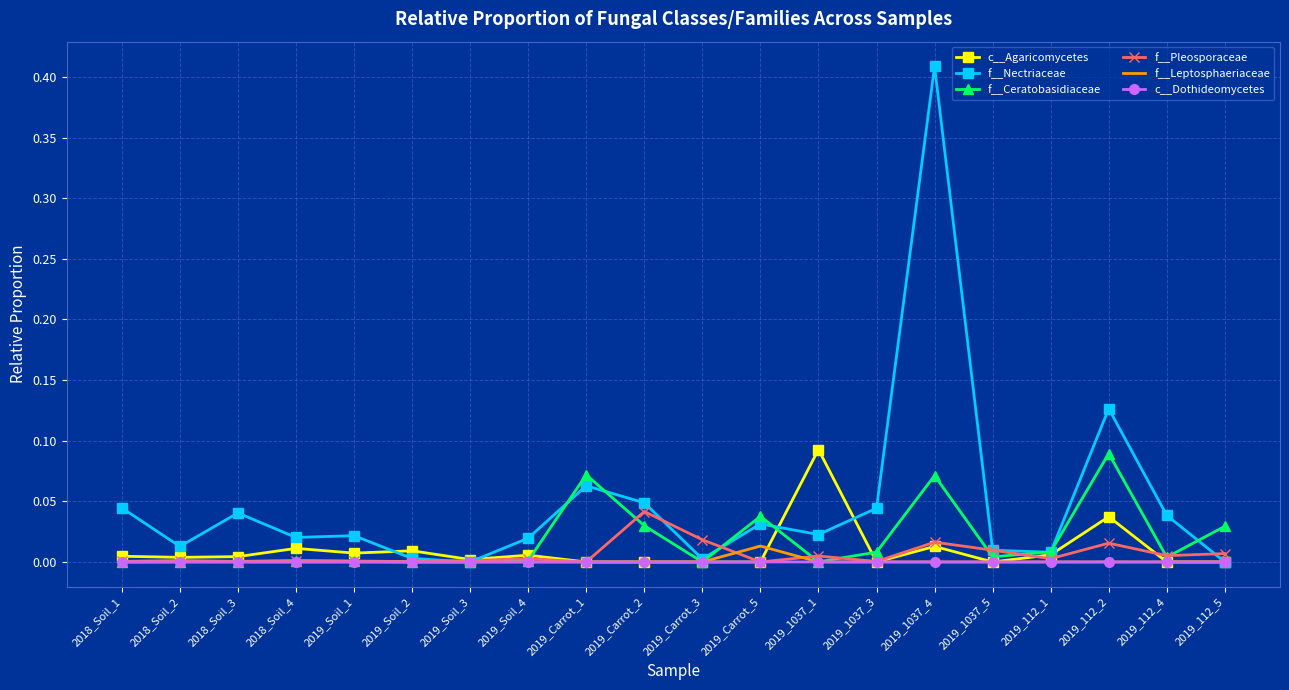

The value of f__Nectriaceae at 2019_1037_4 is 0.1. True or false?

False